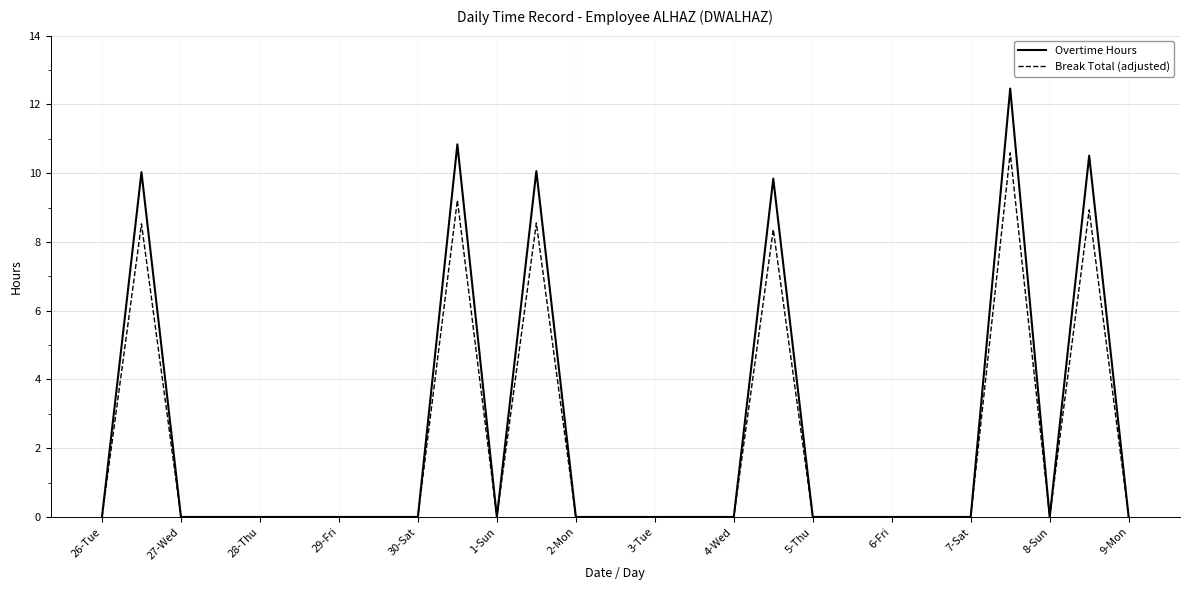

What is the sum of all Overtime Hours values?

63.7